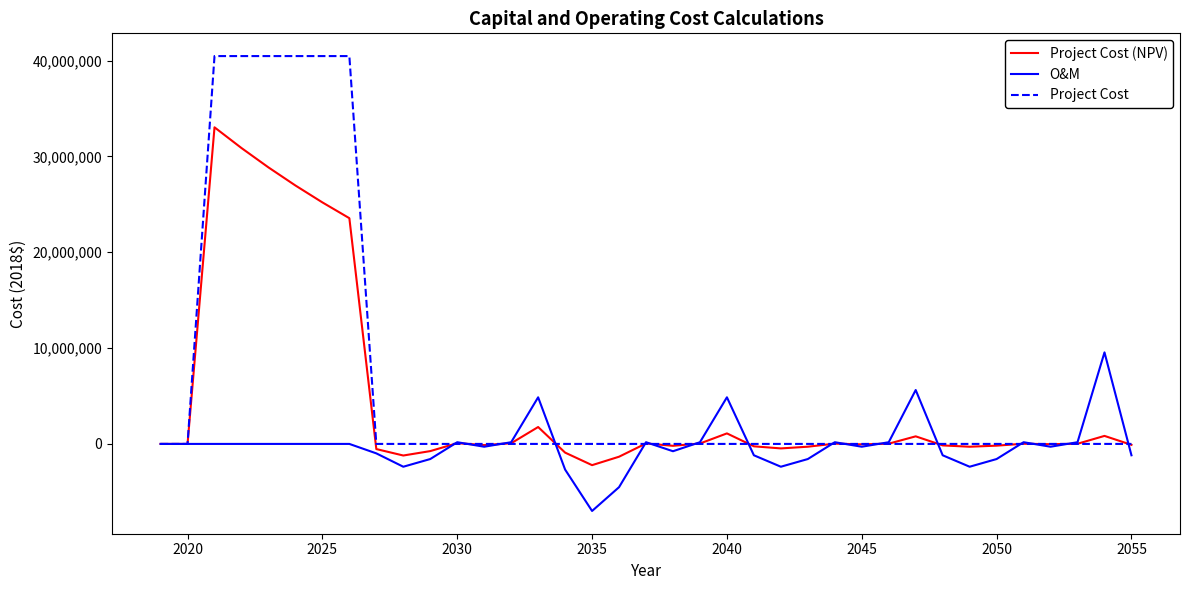

What is the sum of all O&M values?

-5920167